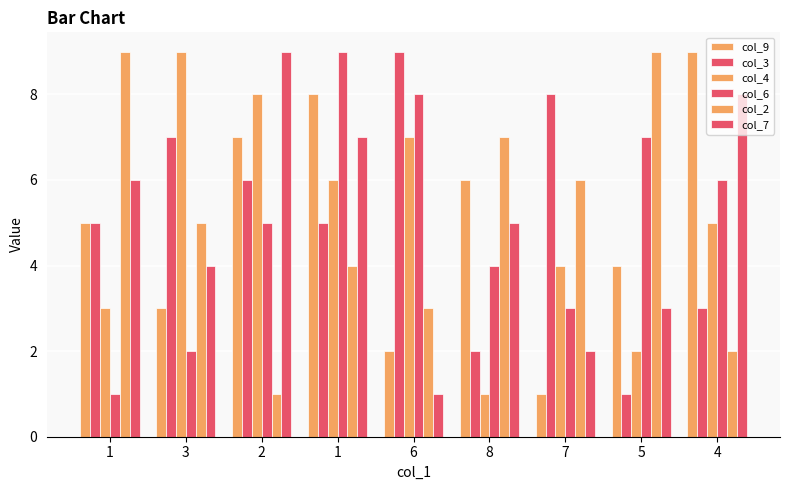

The value of col_6 at 4 is 4. True or false?

False